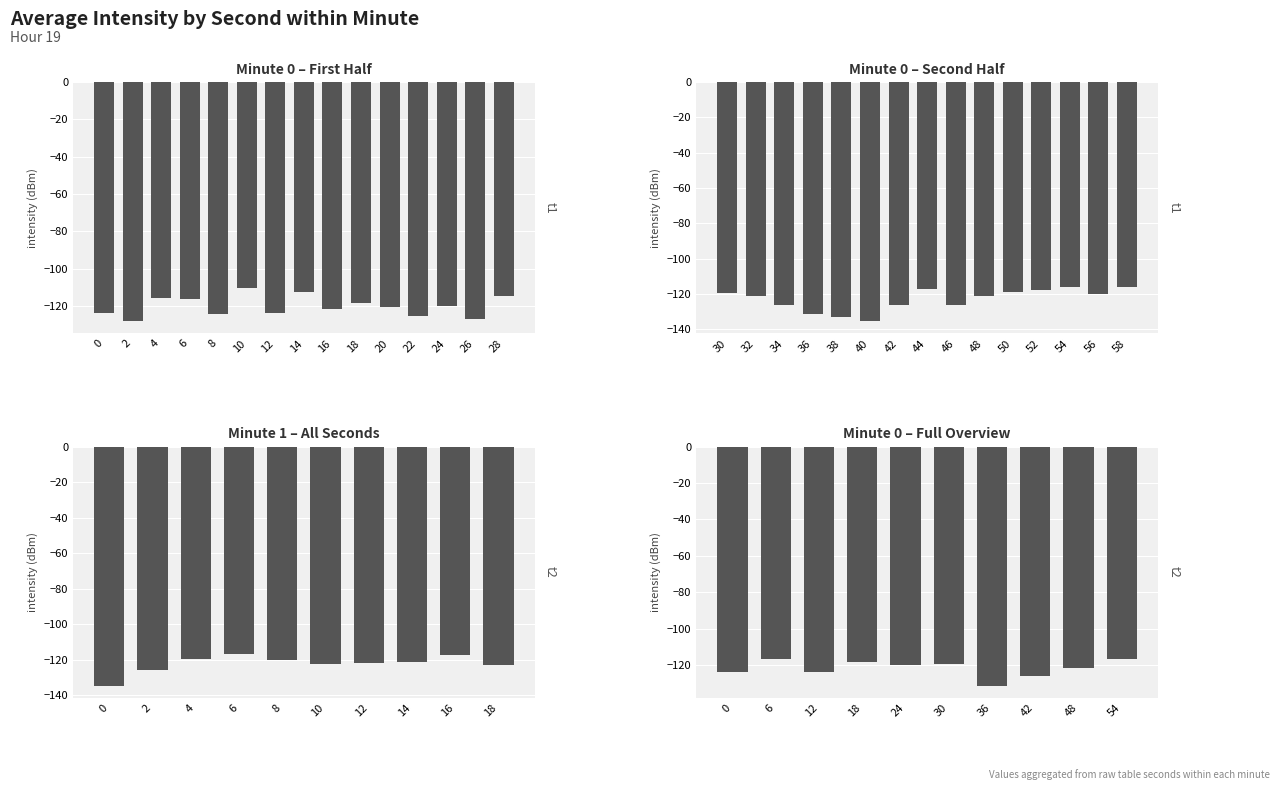

The value at 8 is -120.3. True or false?

True